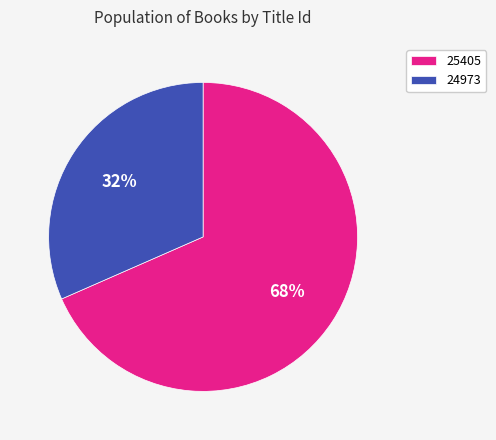

Count the number of slices in the pie.

2